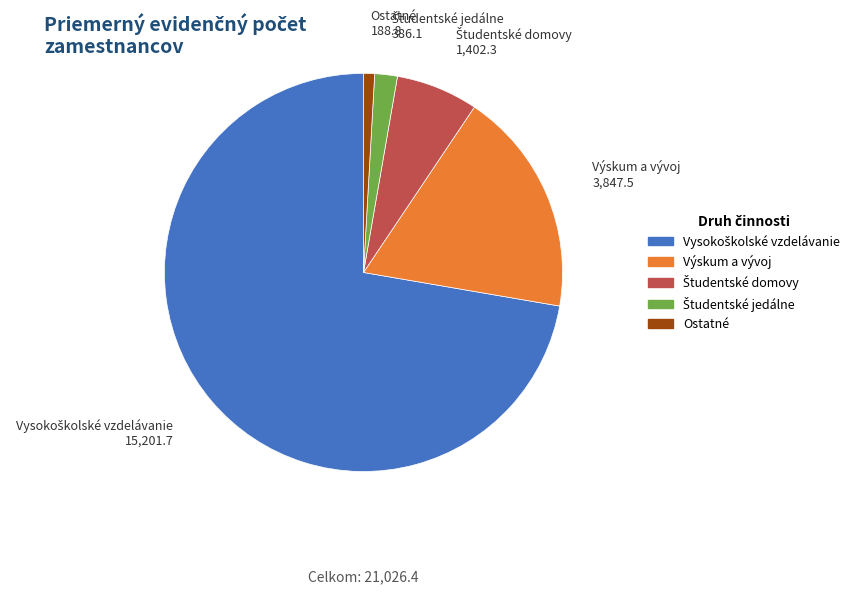

Which slice is the smallest?

Ostatné